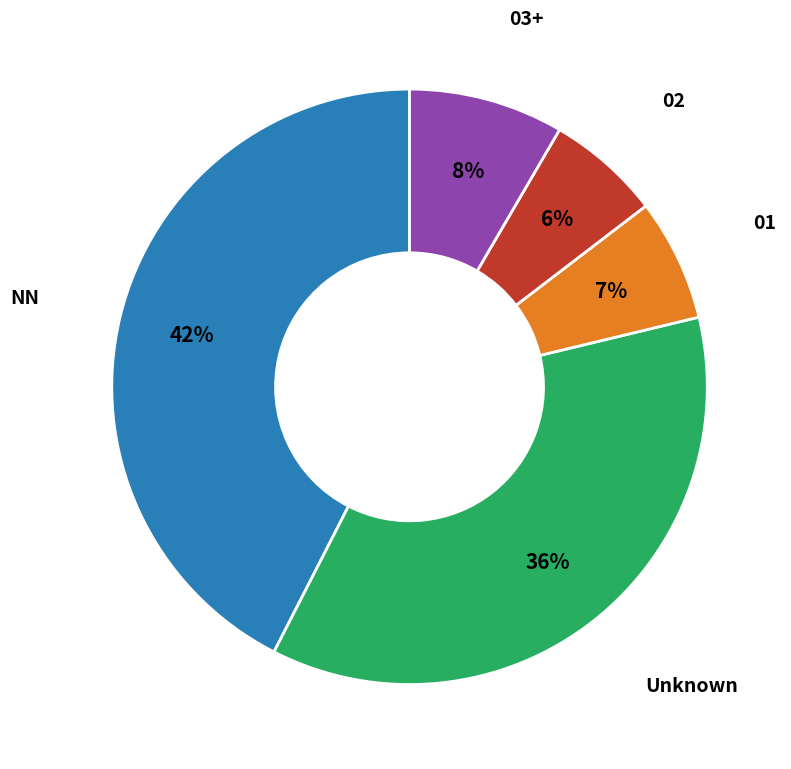

To the nearest percent, what is the average slice percentage?

20%